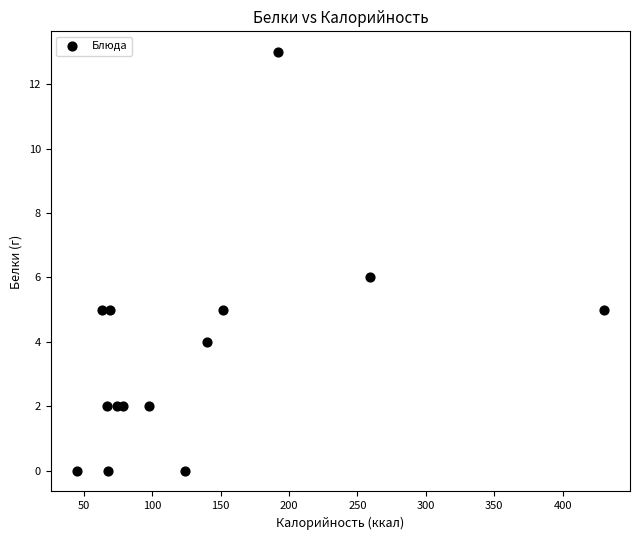

What is the range of X values (max minus min)?

385